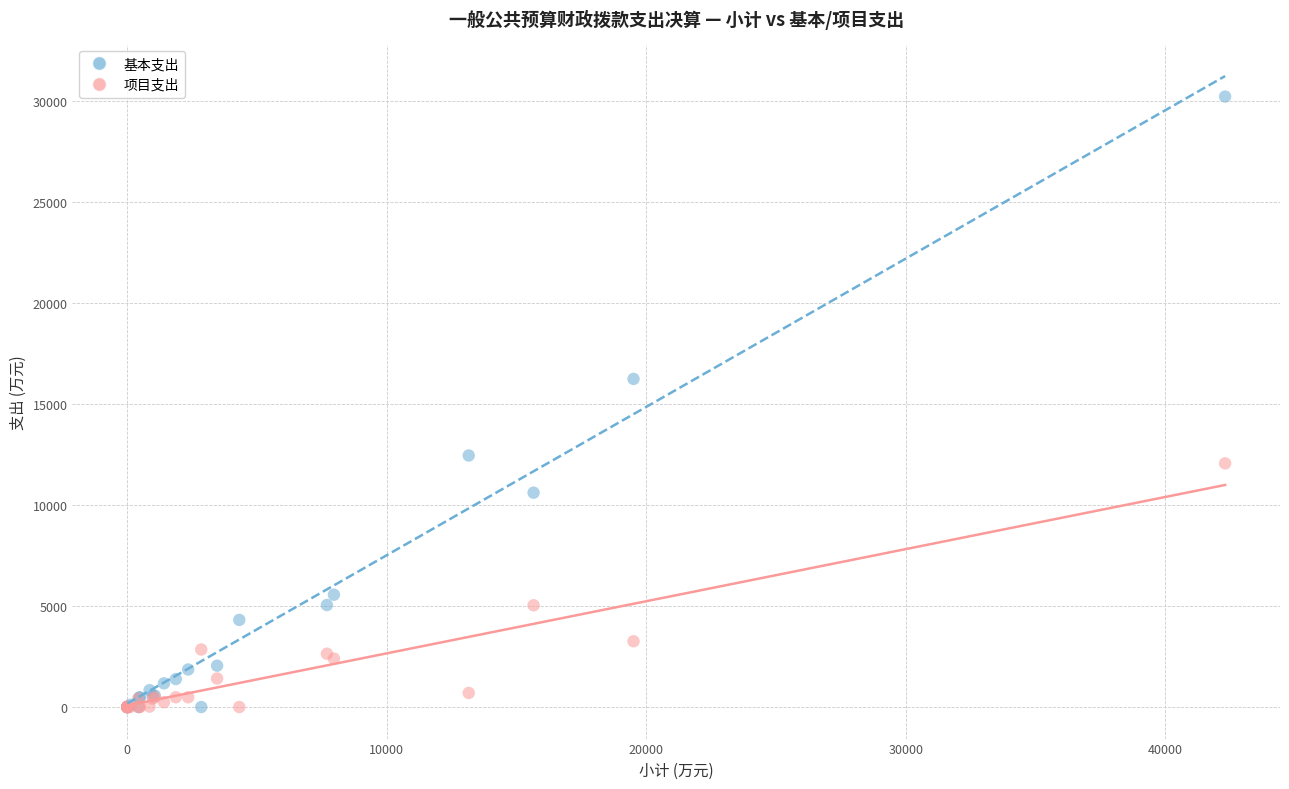

Across all series, what Y value is closest to 15121?

16253.8